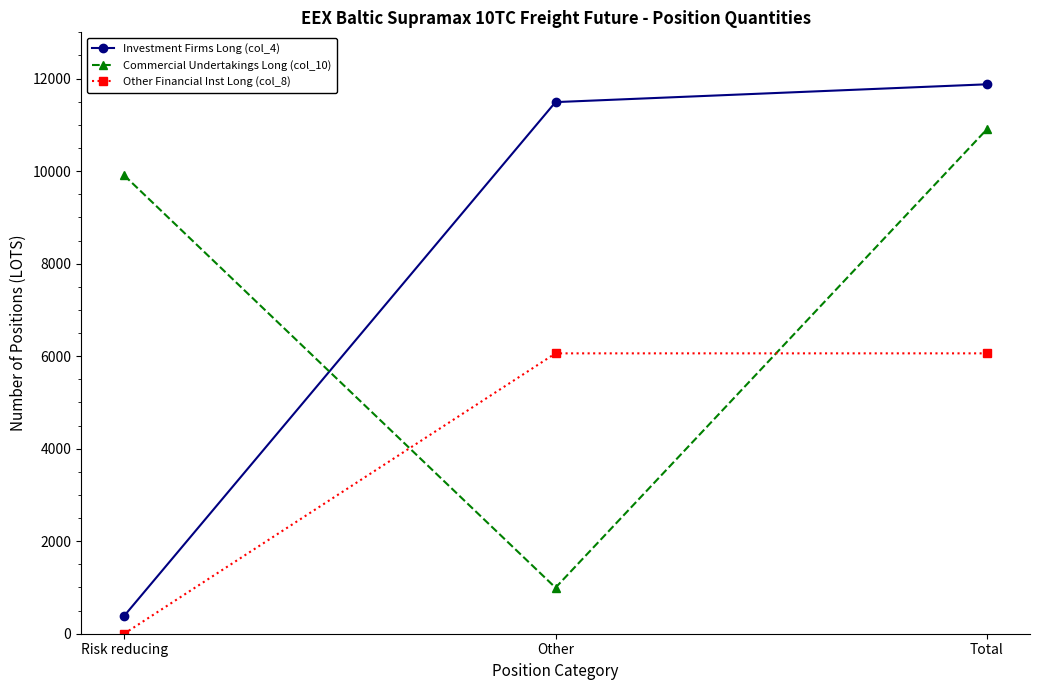

How many lines are shown in the chart?

3